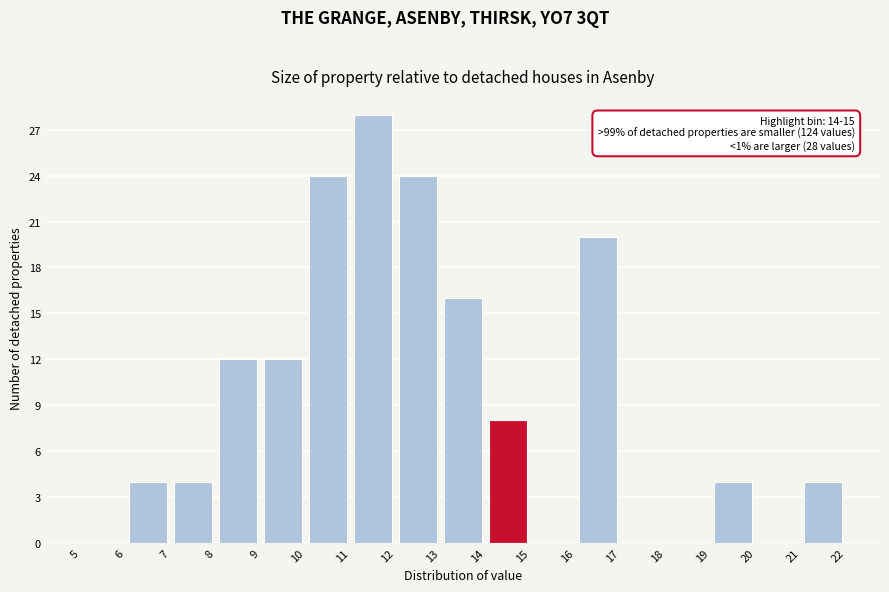

Over which range of the x-axis is the bar tallest?

11 to 12